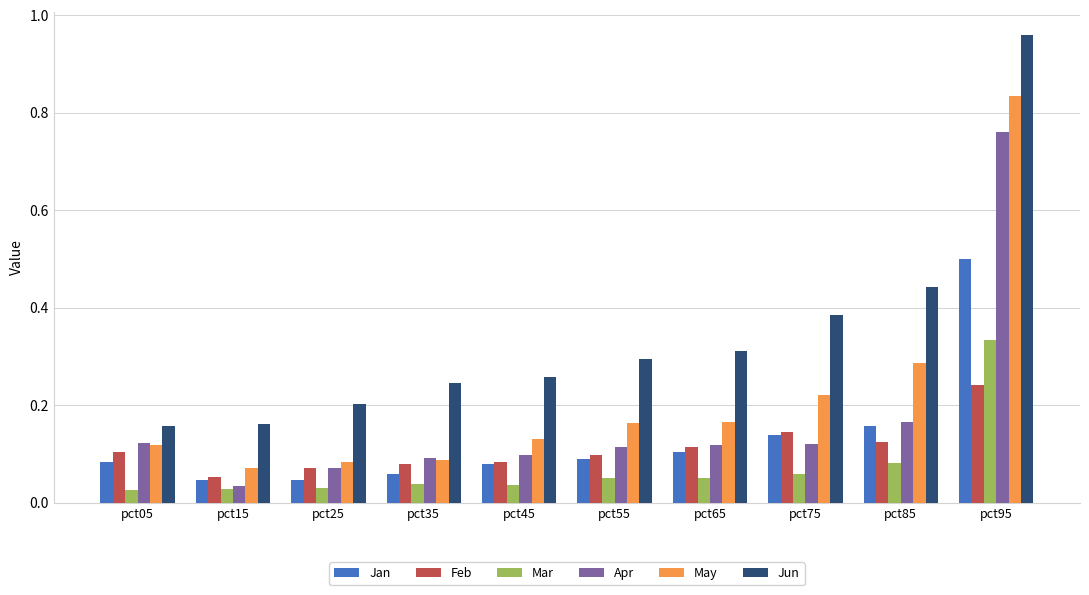

What are all the series names shown in the legend?

Jan, Feb, Mar, Apr, May, Jun